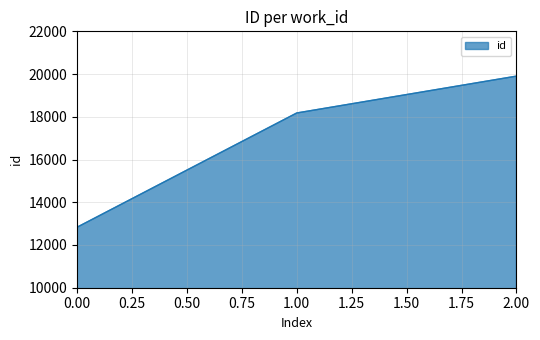

List the labels in order of value, largest first.

2.00, 1.00, 0.00